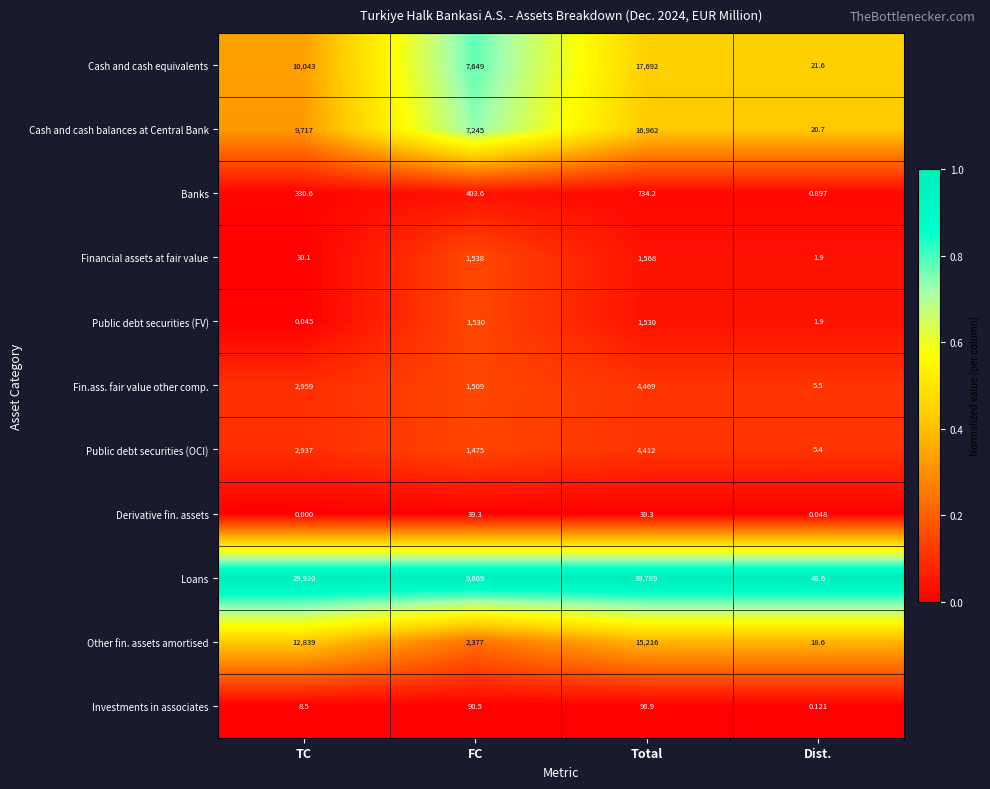

Between Total and Dist., which series saw the biggest shift?

Loans